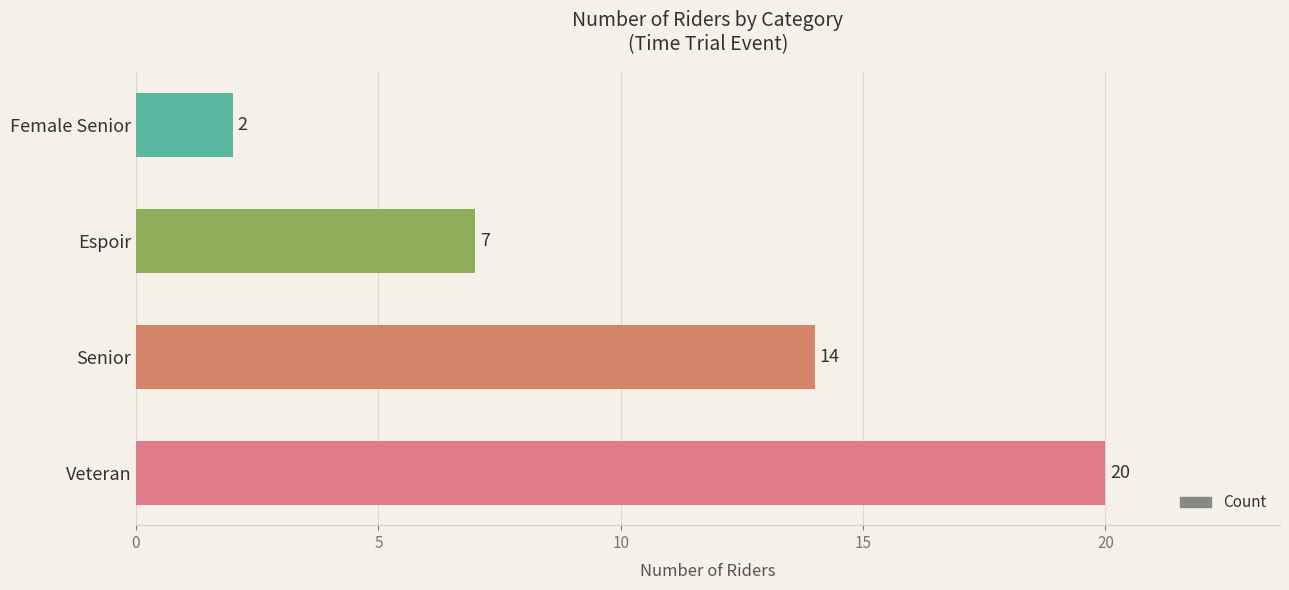

Count the number of categories in the chart.

4